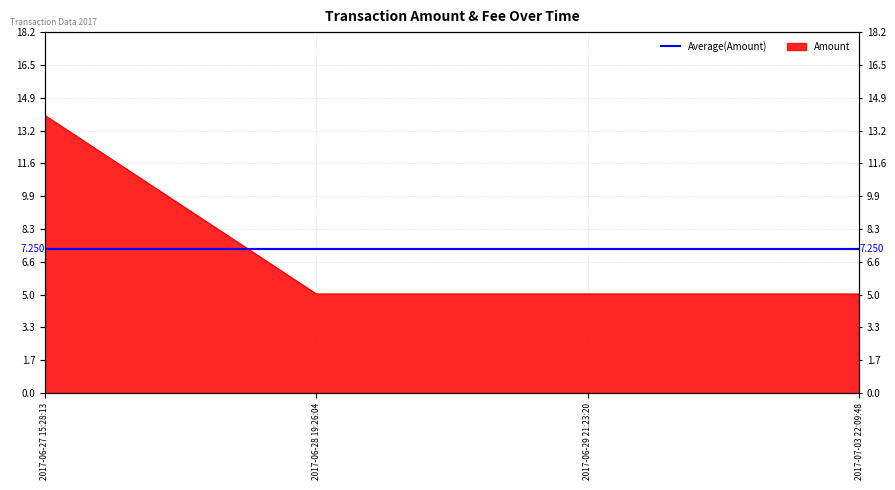

What is the greatest value displayed?

14